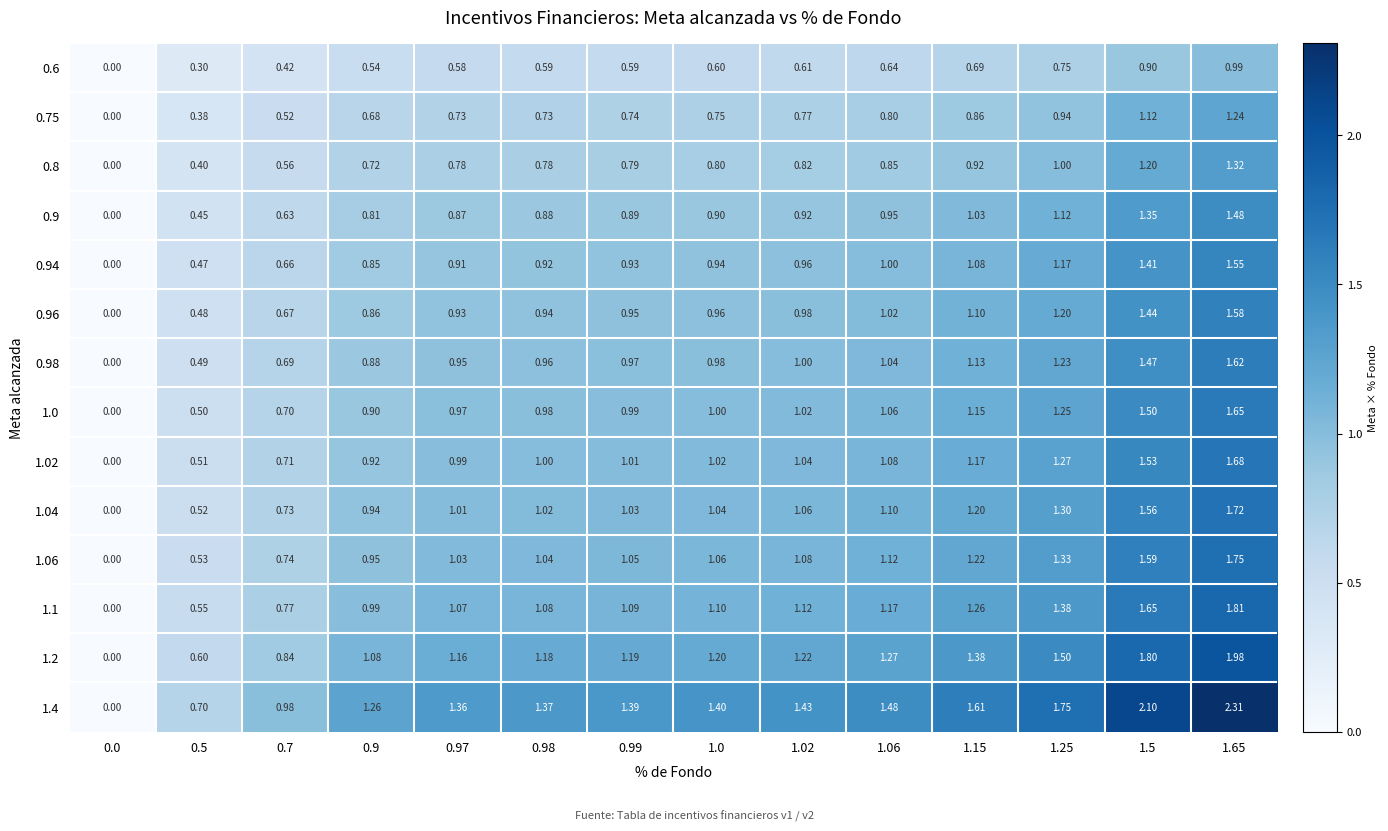

Which series has the largest total across all categories?

1.4